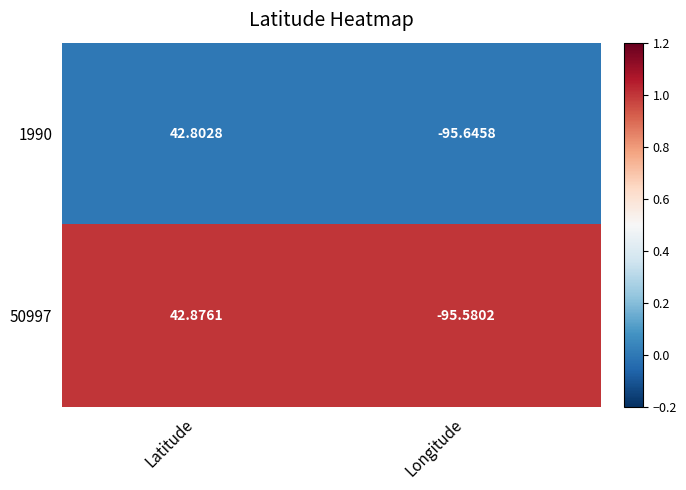

Where does the 50997 series first go above 42?

Latitude